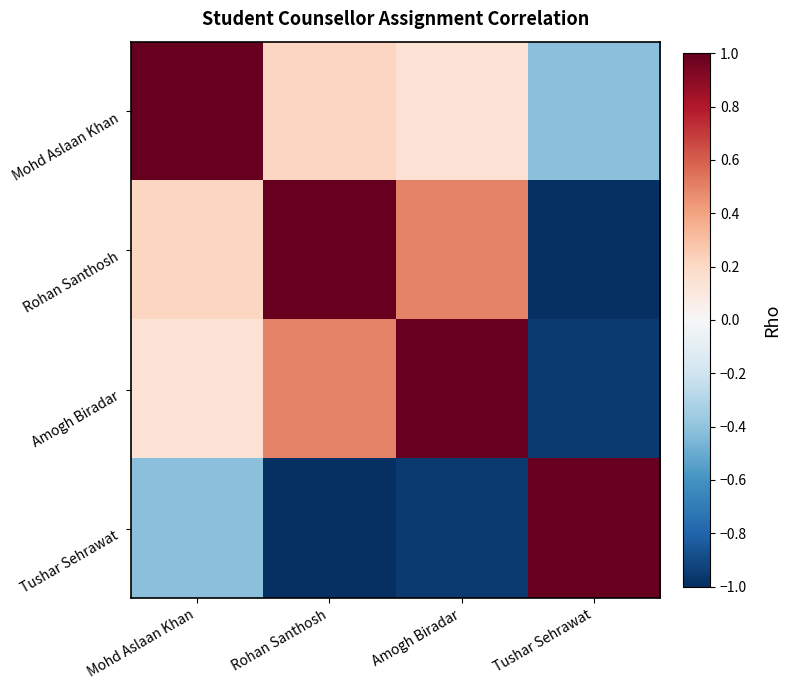

Rank the series by their maximum value, from lowest to highest.

Mohd Aslaan Khan, Rohan Santhosh, Amogh Biradar, Tushar Sehrawat